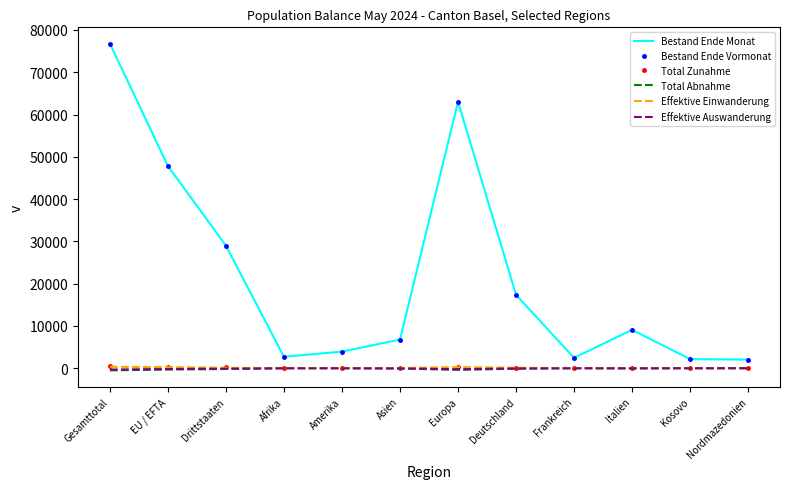

What value does the Effektive Auswanderung series have at Afrika, to the nearest 5?

-15